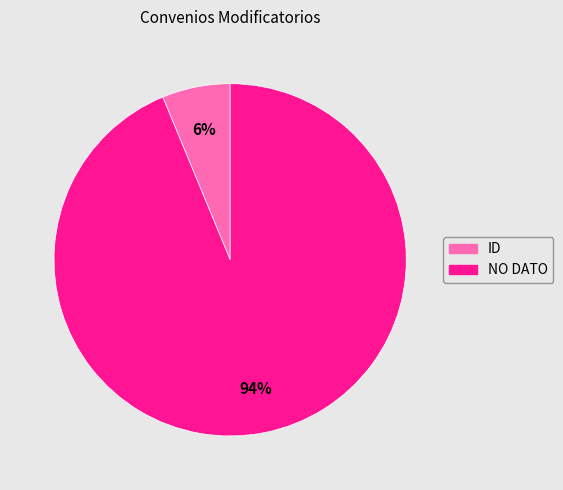

The NO DATO slice represents 94% of the pie. True or false?

True